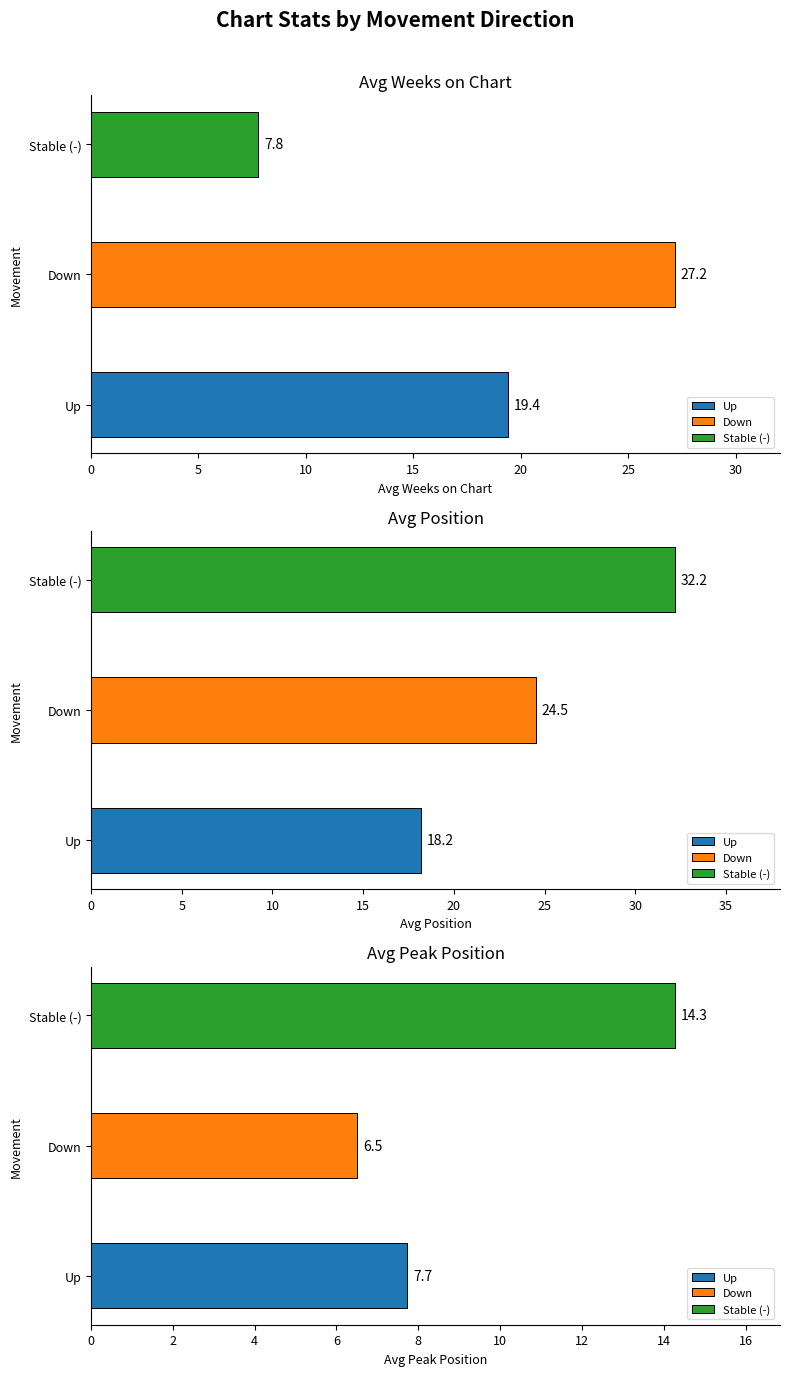

Rank the series by their maximum value, from highest to lowest.

-, down, up